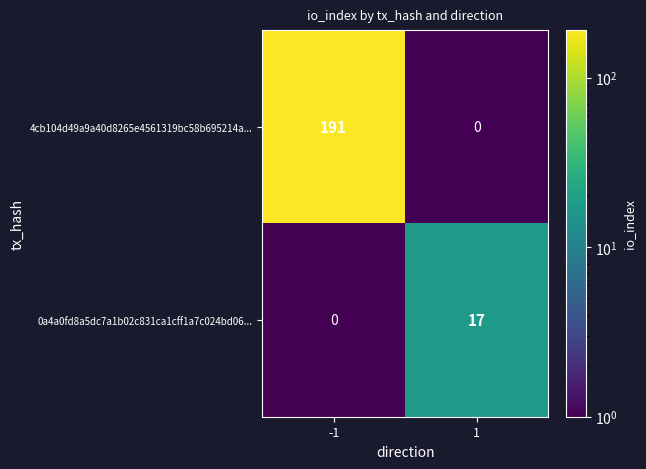

Reading left to right, list all the values displayed in this chart.

4cb104d49a9a40d8265e4561319bc58b695214a...: -1=191	1=0
0a4a0fd8a5dc7a1b02c831ca1cff1a7c024bd06...: -1=0	1=17